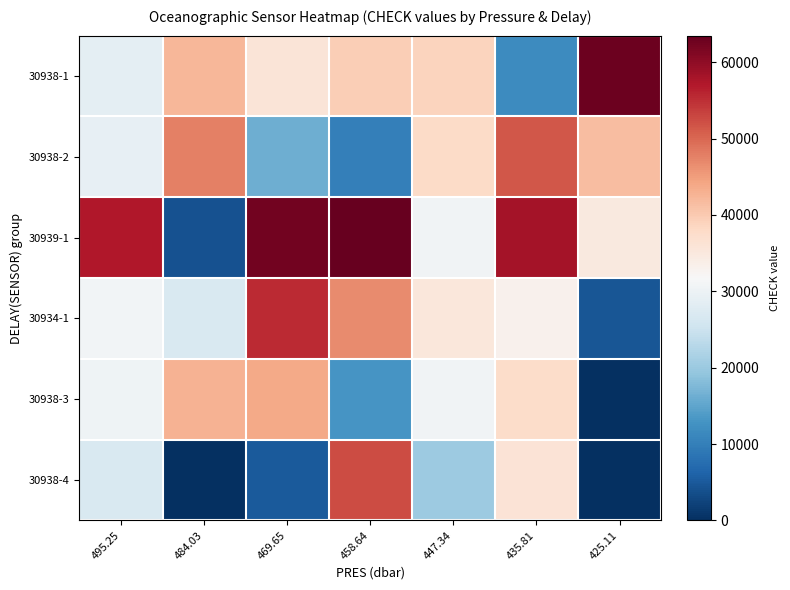

Reading right to left, transcribe all the data shown in this chart.

30938-1: 425.11=62834	435.81=11714	447.34=38747	458.64=39557	469.65=35704	484.03=42172	495.25=28732
30938-2: 425.11=41407	435.81=51528	447.34=37792	458.64=10131	469.65=16141	484.03=47817	495.25=29058
30939-1: 425.11=34762	435.81=58052	447.34=30528	458.64=63471	469.65=62436	484.03=4191	495.25=57216
30934-1: 425.11=4639	435.81=33100	447.34=35398	458.64=46797	469.65=55515	484.03=26790	495.25=30874
30938-3: 425.11=0	435.81=37480	447.34=30583	458.64=12948	469.65=43683	484.03=42652	495.25=30458
30938-4: 425.11=0	435.81=36191	447.34=20271	458.64=52332	469.65=4980	484.03=218	495.25=27004